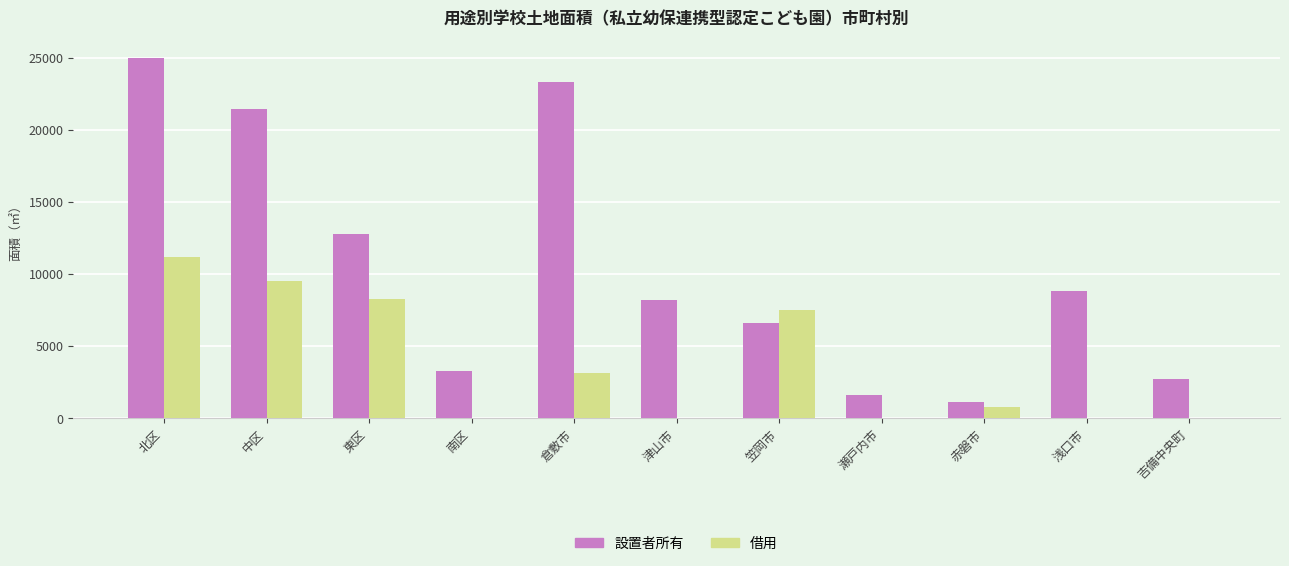

Reading left to right, transcribe all the data shown in this chart.

設置者所有: 北区=24963	中区=21417	東区=12777	南区=3269	倉敷市=23280	津山市=8219	笠岡市=6605	瀬戸内市=1638	赤磐市=1139	浅口市=8785	吉備中央町=2717
借用: 北区=11182	中区=9496	東区=8270	南区=0	倉敷市=3117	津山市=0	笠岡市=7516	瀬戸内市=0	赤磐市=790	浅口市=0	吉備中央町=0